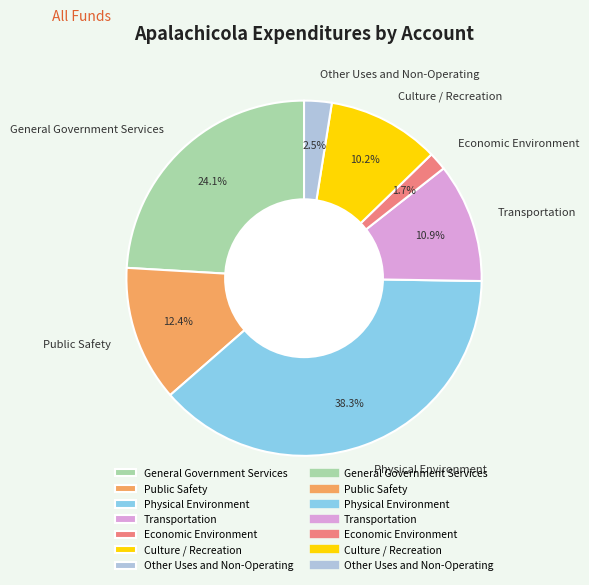

To the nearest percent, what portion does Culture / Recreation represent?

10%